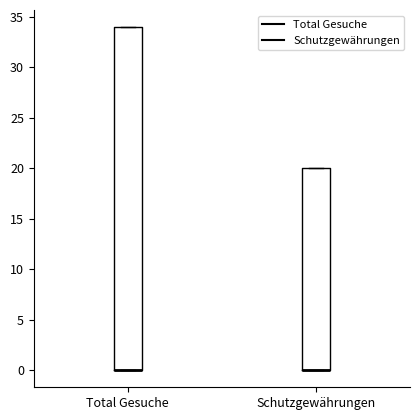

Reading left to right, read every box against the y-axis: the position of its median line, the range the box covers, and the ends of its whiskers. The values are not printed on the chart, so give them approximately, as read against the axis.

Total Gesuche: median 0 (drawn on the box's lower edge), box 0 to 34, whiskers 0 to 34
Schutzgewährungen: median 0 (drawn on the box's lower edge), box 0 to 20, whiskers 0 to 20